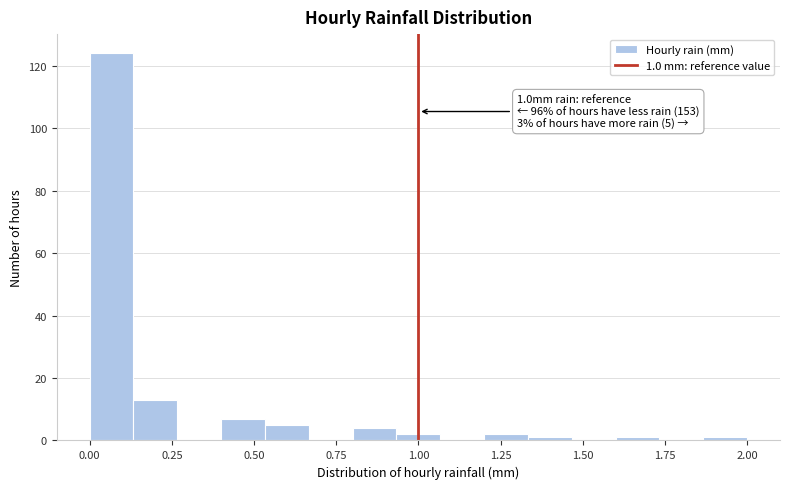

Around what value on the x-axis is the tallest bar? Give the approximate position of its centre, as read against the axis.

0.05